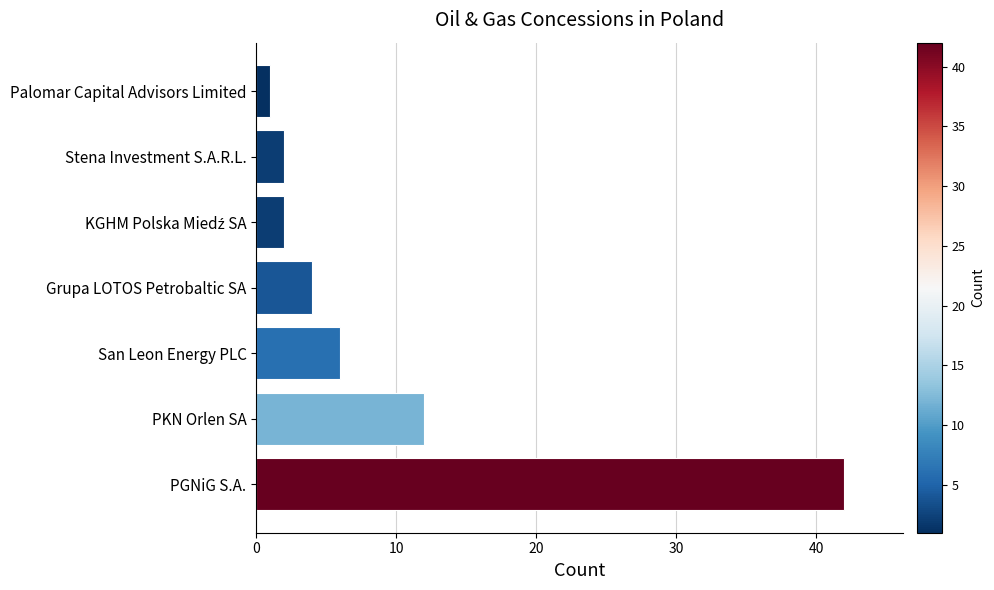

How many data points does each series have?

7